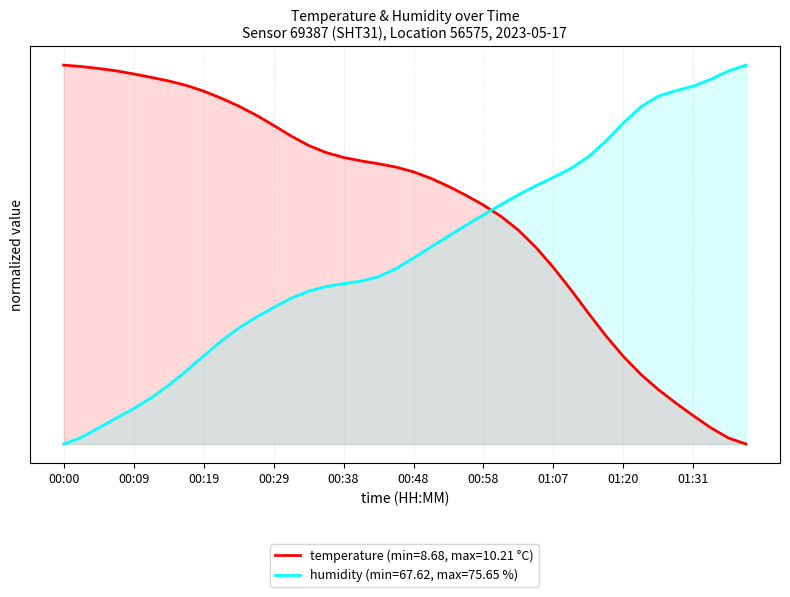

The temperature series shows 0.6 at 00:58. True or false?

True